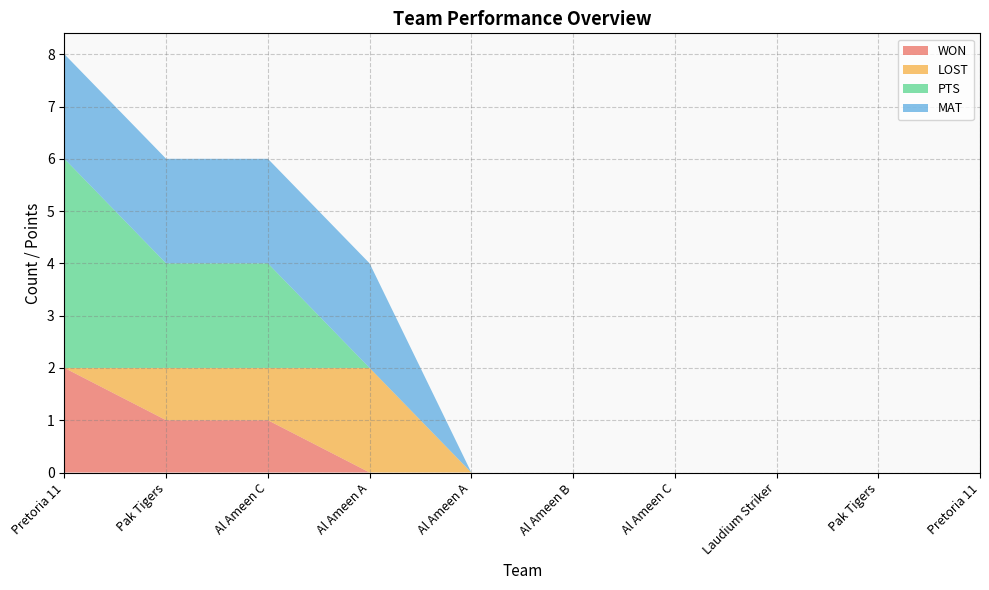

Reading left to right, what are all the values shown in this chart?

WON: Pretoria 11=2	Pak Tigers=1	Al Ameen C=1	Al Ameen A=0	Al Ameen A=0	Al Ameen B=0	Al Ameen C=0	Laudium Striker=0	Pak Tigers=0	Pretoria 11=0
LOST: Pretoria 11=0	Pak Tigers=1	Al Ameen C=1	Al Ameen A=2	Al Ameen A=0	Al Ameen B=0	Al Ameen C=0	Laudium Striker=0	Pak Tigers=0	Pretoria 11=0
PTS: Pretoria 11=4	Pak Tigers=2	Al Ameen C=2	Al Ameen A=0	Al Ameen A=0	Al Ameen B=0	Al Ameen C=0	Laudium Striker=0	Pak Tigers=0	Pretoria 11=0
MAT: Pretoria 11=2	Pak Tigers=2	Al Ameen C=2	Al Ameen A=2	Al Ameen A=0	Al Ameen B=0	Al Ameen C=0	Laudium Striker=0	Pak Tigers=0	Pretoria 11=0